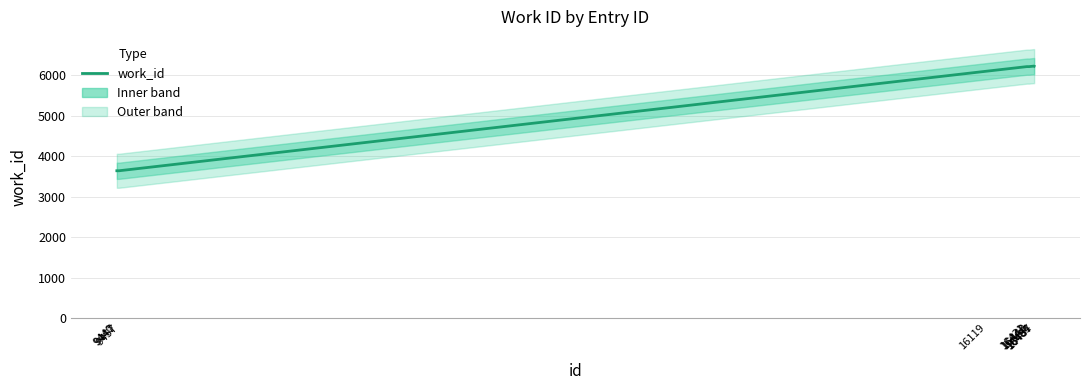

Rank the categories by value from lowest to highest.

9440, 9447, 9457, 16119, 16431, 16443, 16448, 16487, 16481, 16484